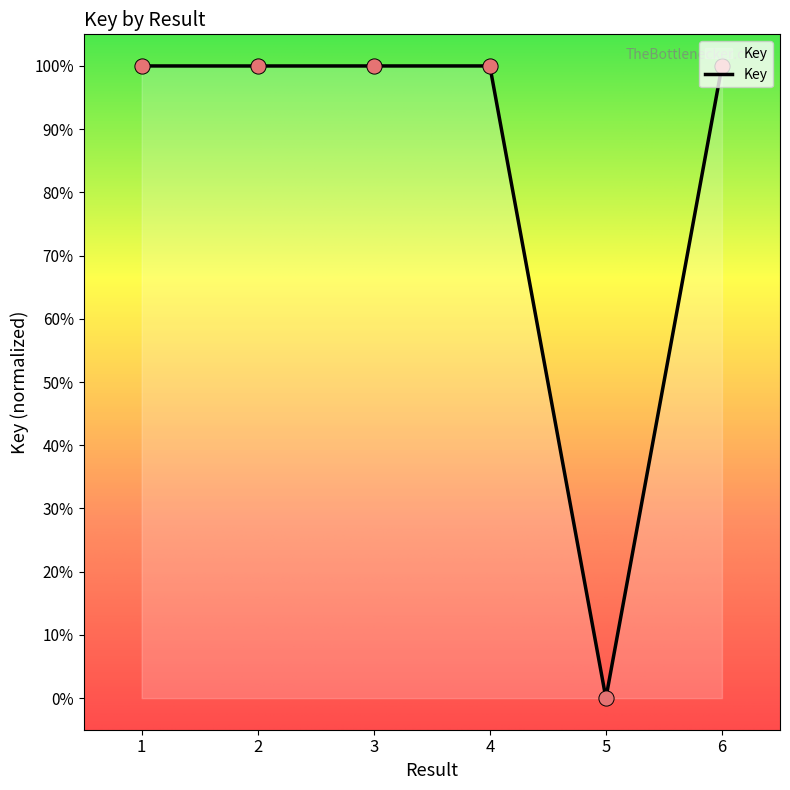

Approximately how many times larger is the value at 1 compared to 6?

1.0